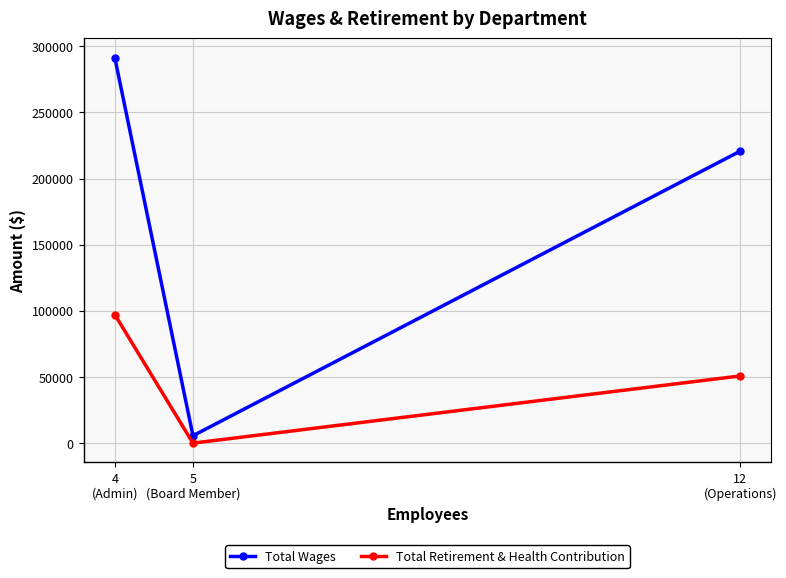

What is the sum of all Total Wages values?

517702